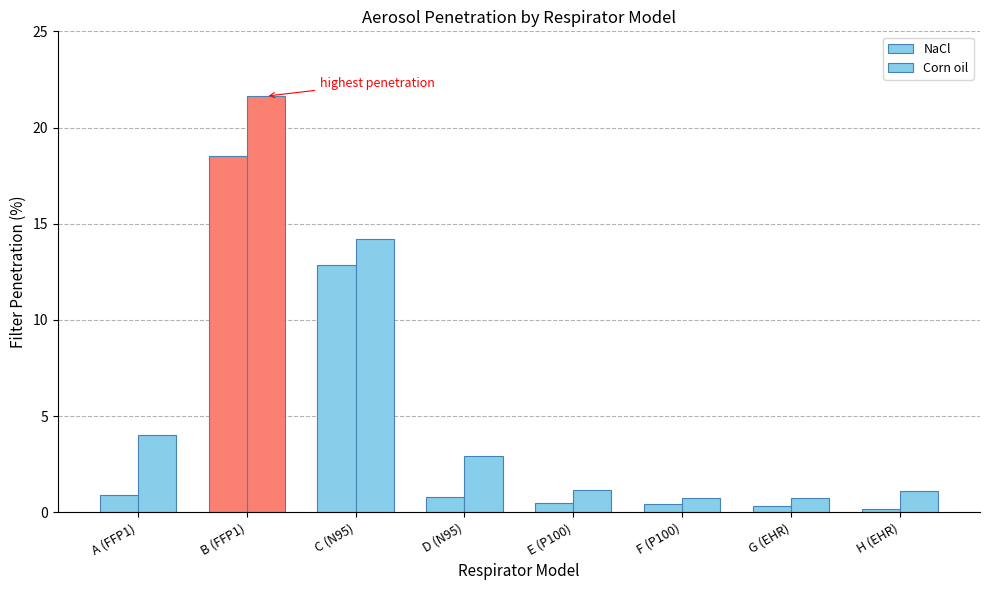

Read the NaCl value at C (N95).

12.8